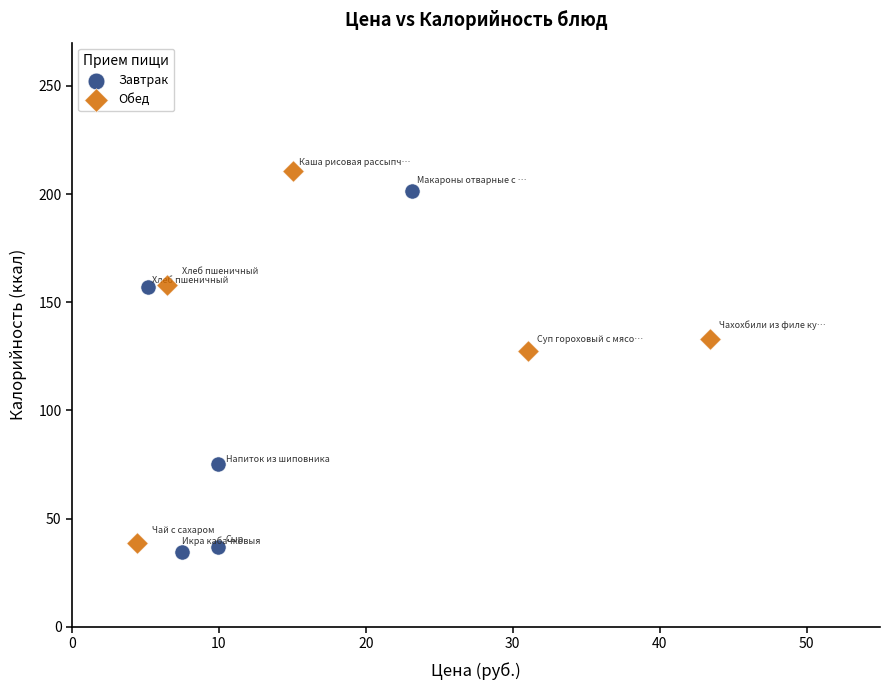

Which series reaches the maximum Y coordinate?

Обед